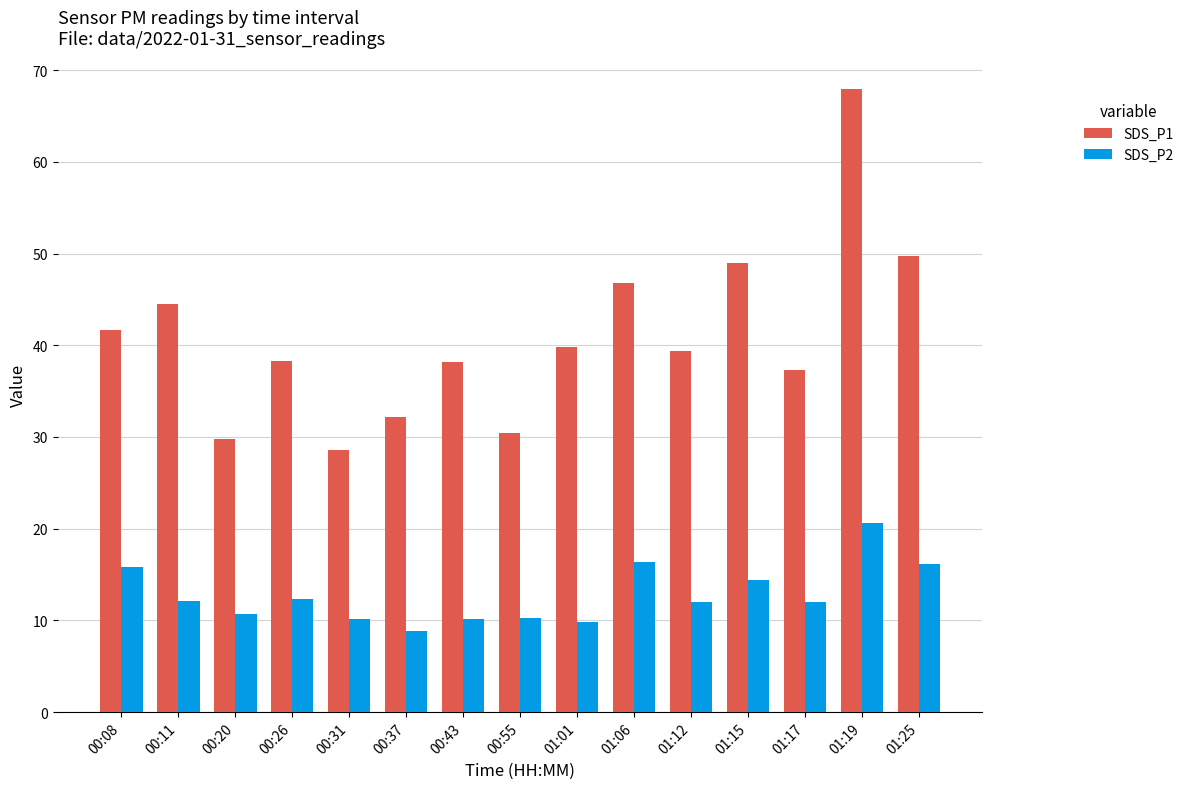

What position from the right is 00:55?

8